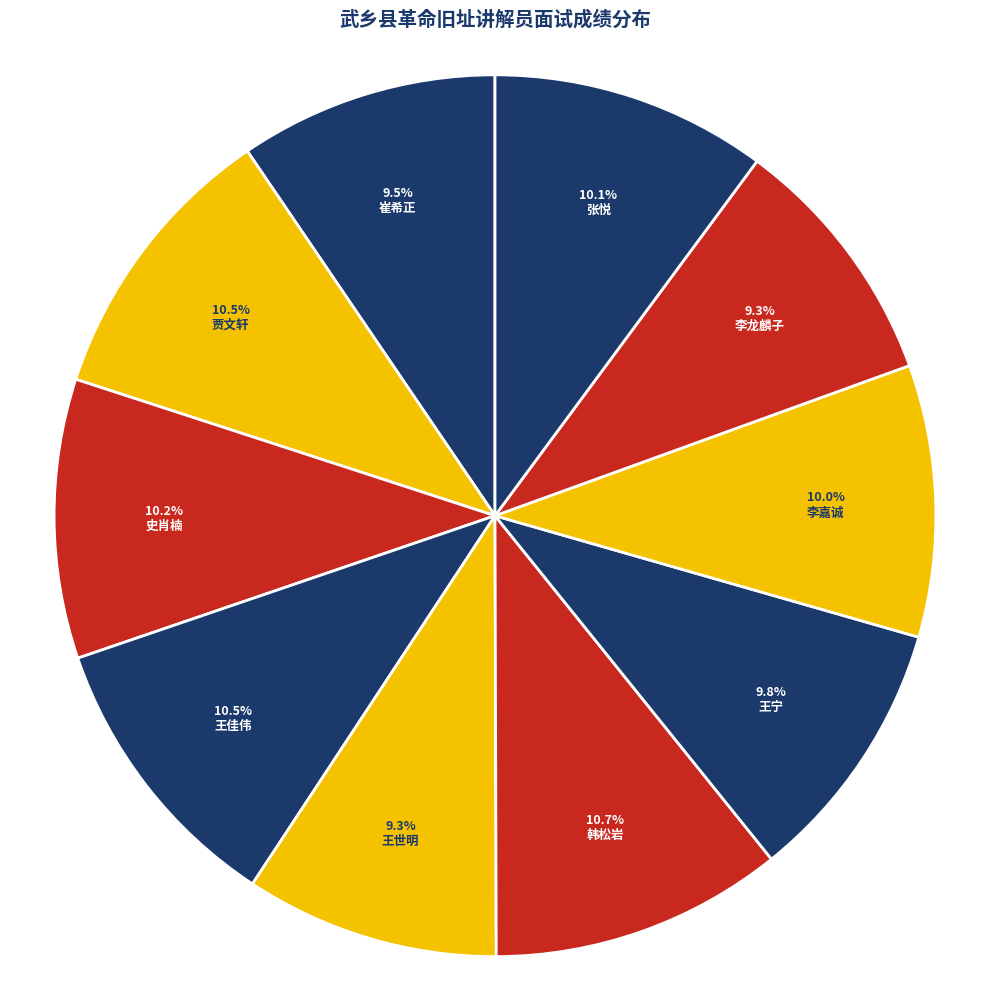

The 李龙麟子 slice represents 9% of the pie. True or false?

True